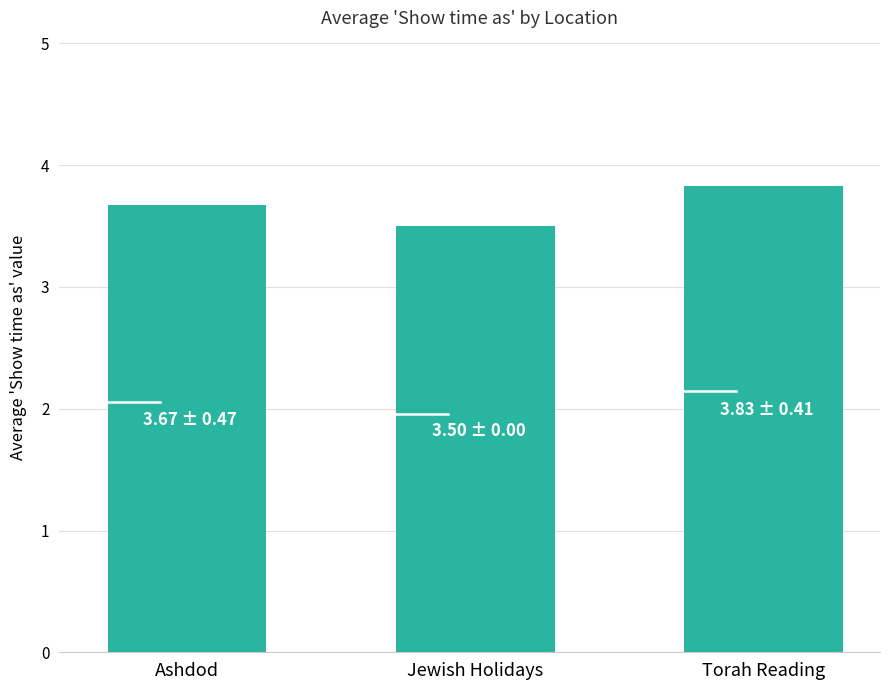

At which category does the chart reach its minimum across all series?

Jewish Holidays